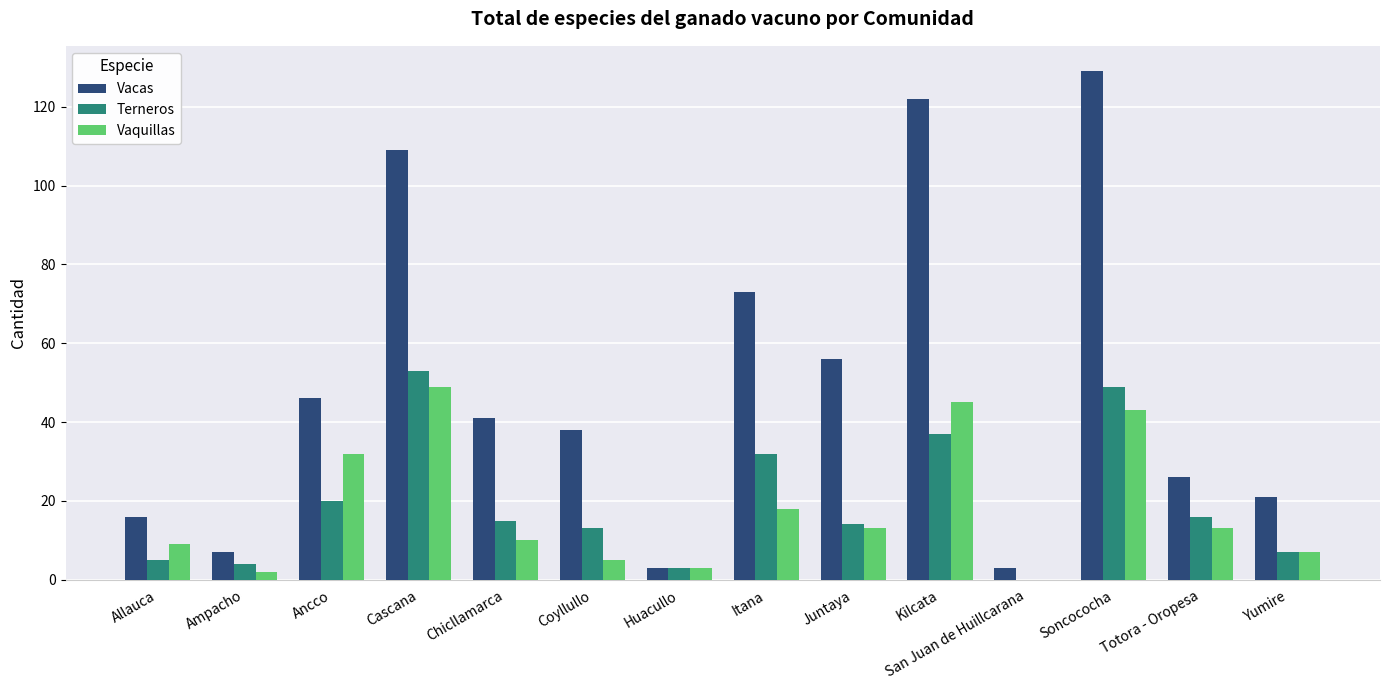

The value of Vacas at Juntaya is 21. True or false?

False